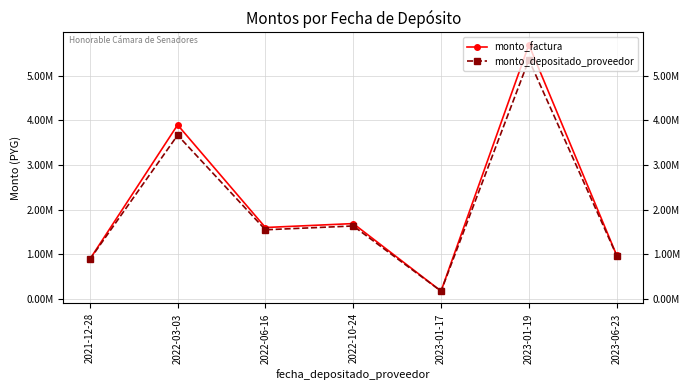

Reading left to right, transcribe all the data shown in this chart.

monto_factura: 890000	3900000	1602000	1690000	178000	5696000	979000
monto_depositado_proveedor: 885954	3670076	1551028	1636228	177191	5360197	974550